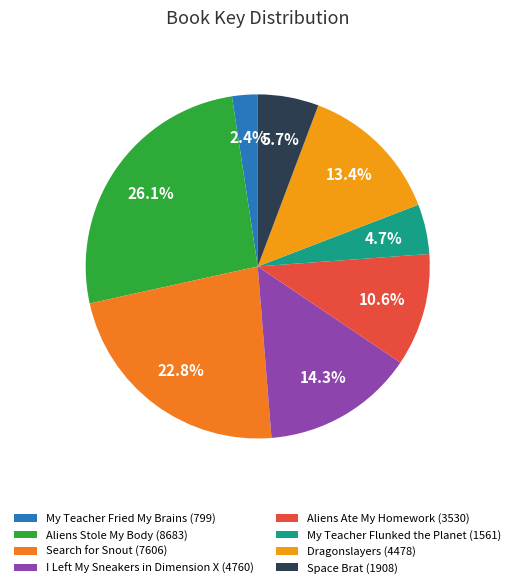

Does Search for Snout (7606) account for over 50% of the chart?

No